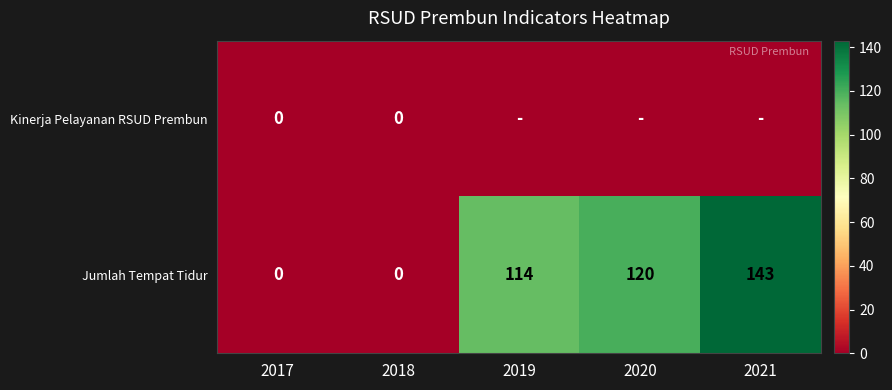

Is the value of Kinerja Pelayanan RSUD Prembun at 2018 greater than the value of Jumlah Tempat Tidur at 2019?

No